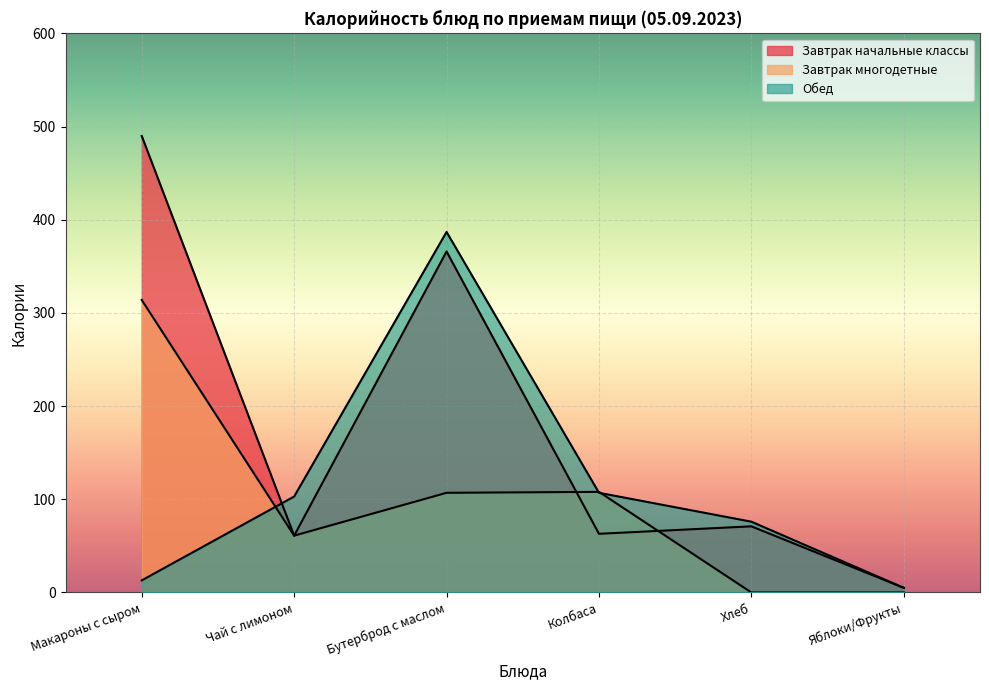

How many lines are shown in the chart?

3